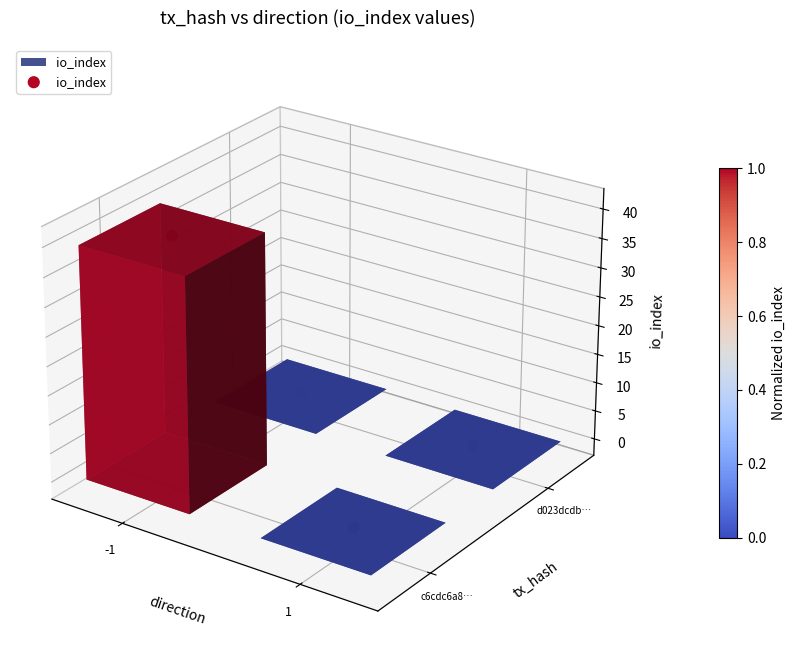

Which category has the highest value across all series?

-1